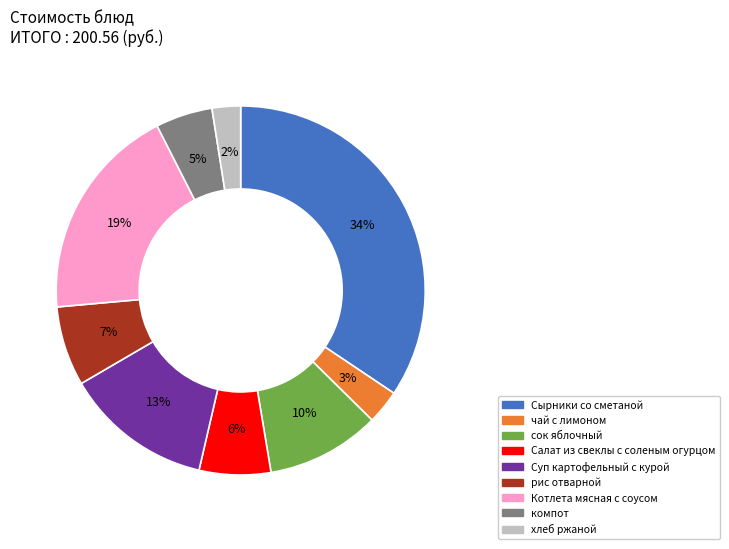

How many slices are in this pie chart?

9